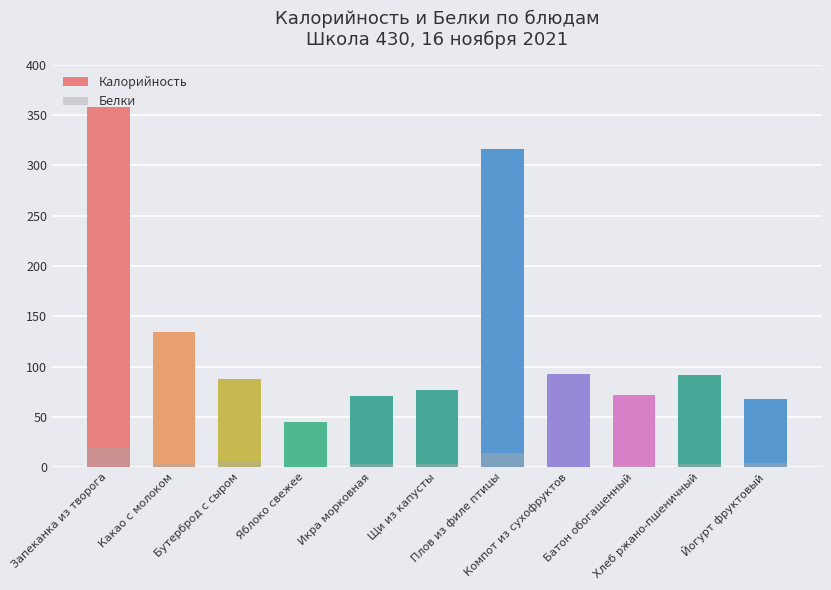

What is the difference between the Калорийность values at Батон обогащенный and Компот из сухофруктов?

21.1